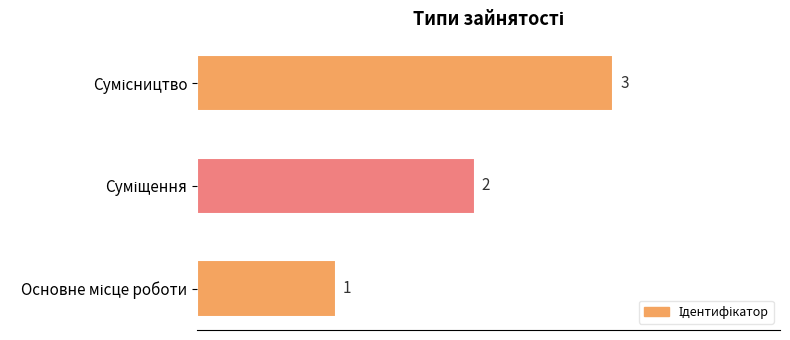

What is the maximum value shown in the chart?

3